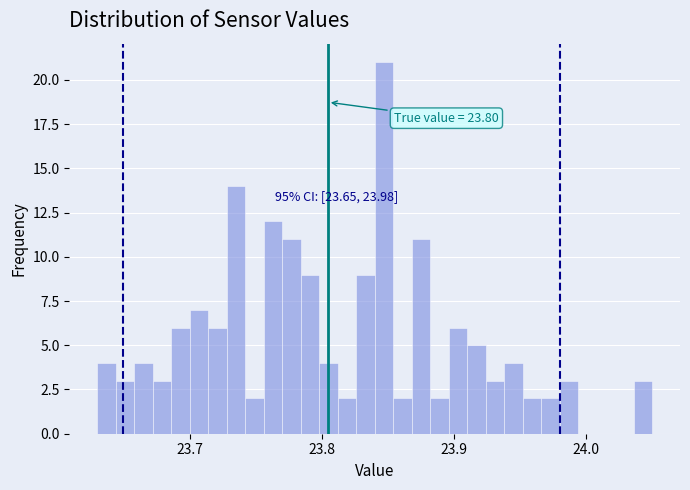

Read against the x-axis, roughly where is the centre of the tallest bar?

23.85